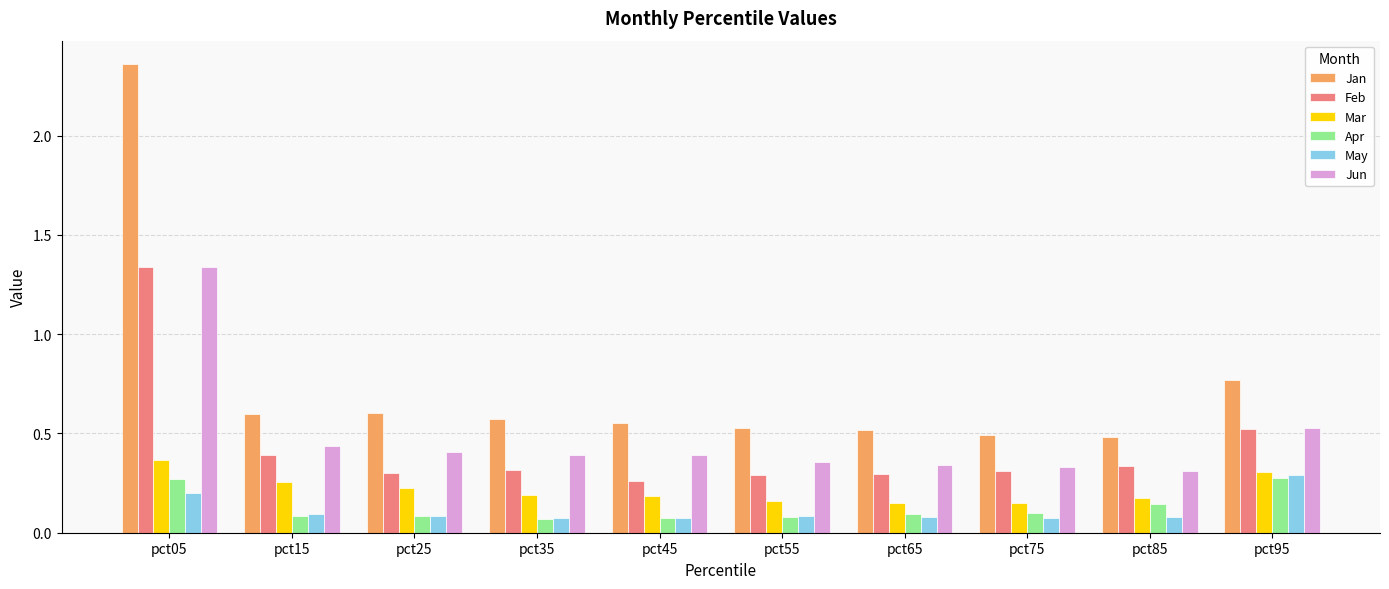

Which label corresponds to the largest value in the chart?

pct05